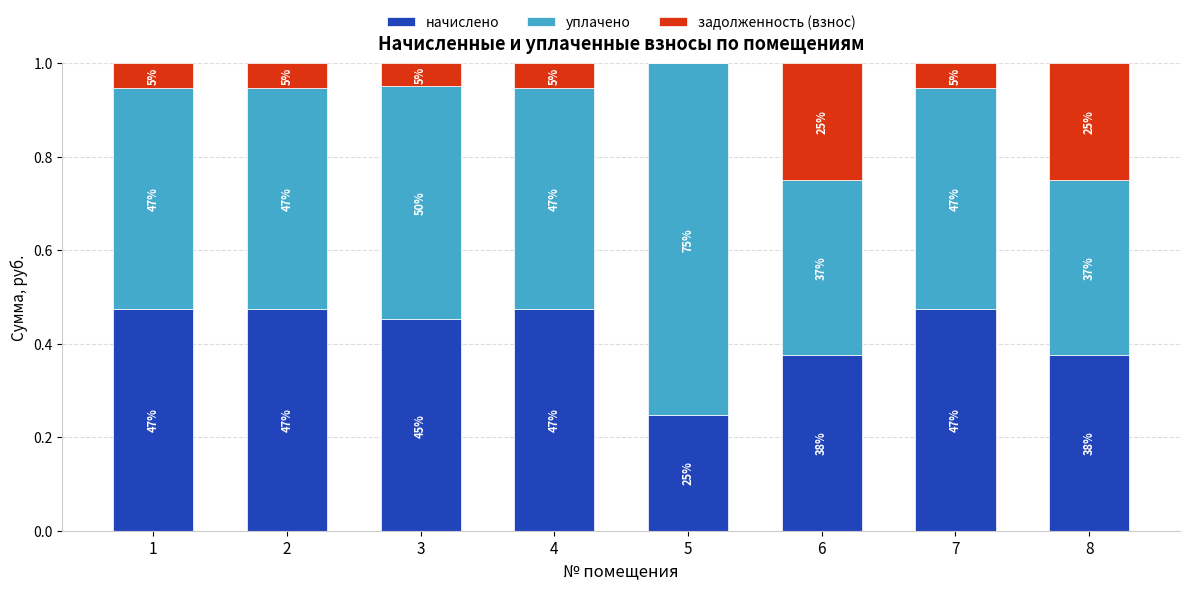

What are all the series names shown in the legend?

начислено, уплачено, задолженность (взнос)